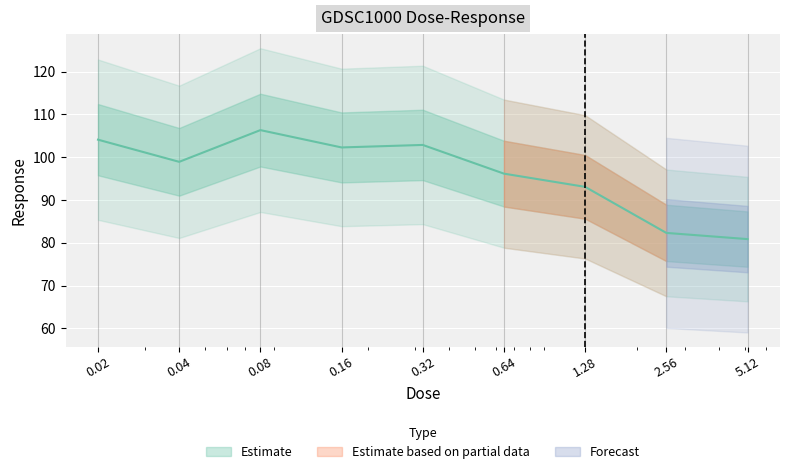

Reading right to left, extract all data points from this chart.

80.9	82.3	93.1	96.2	102.9	102.3	106.3	98.9	104.1